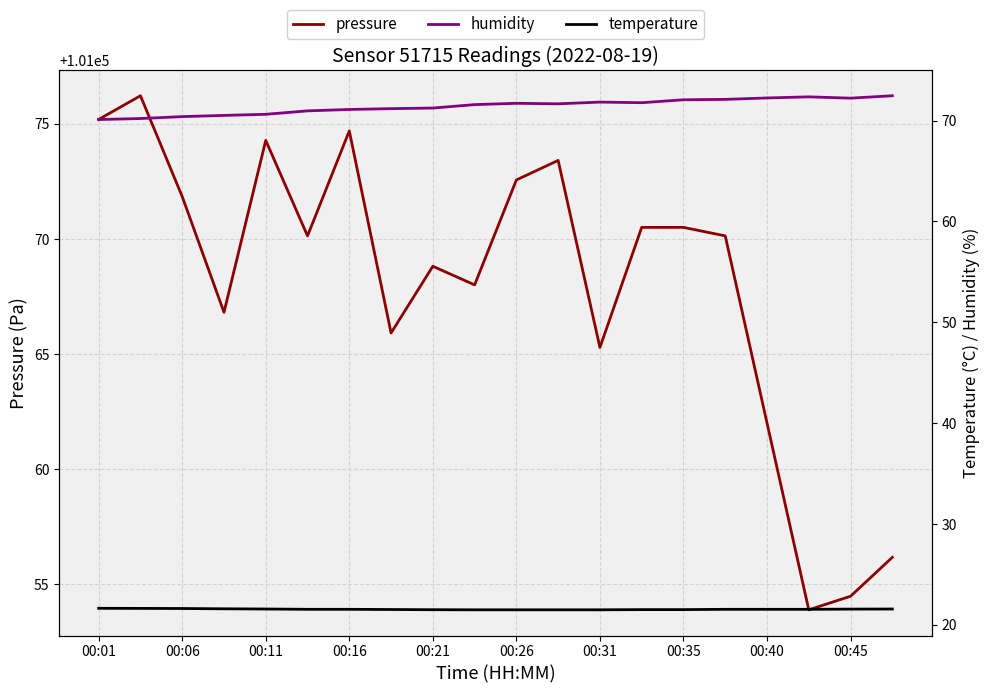

What is the highest value of the temperature series?

21.6